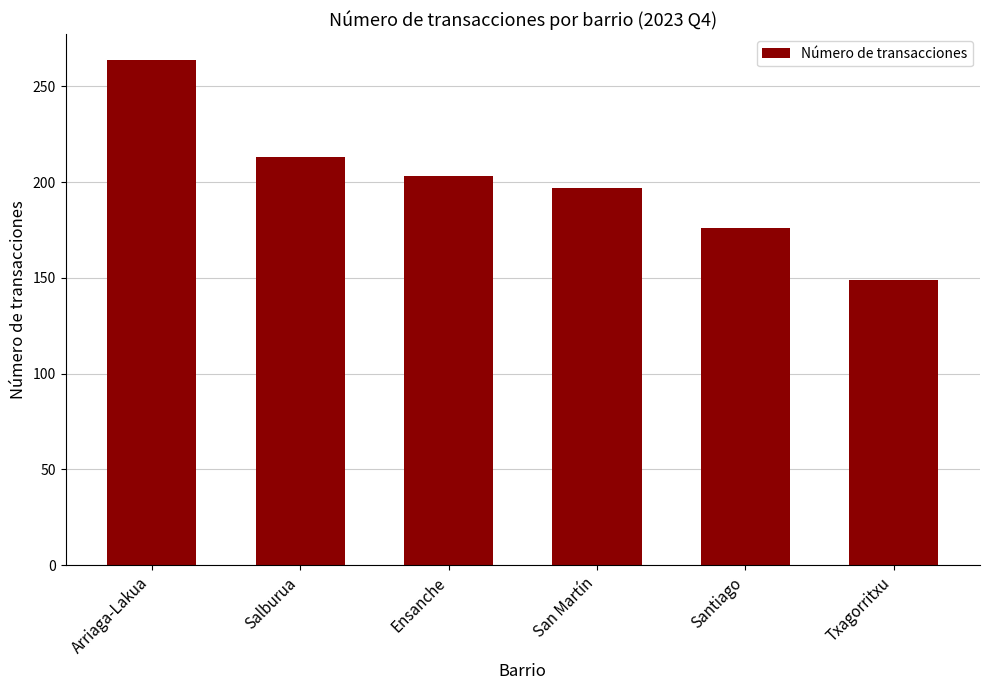

What is the difference between the maximum and second lowest values?

88